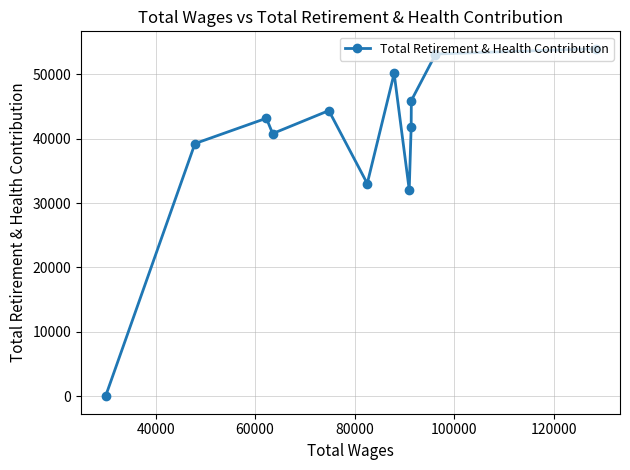

What is the sum of all values?

530616